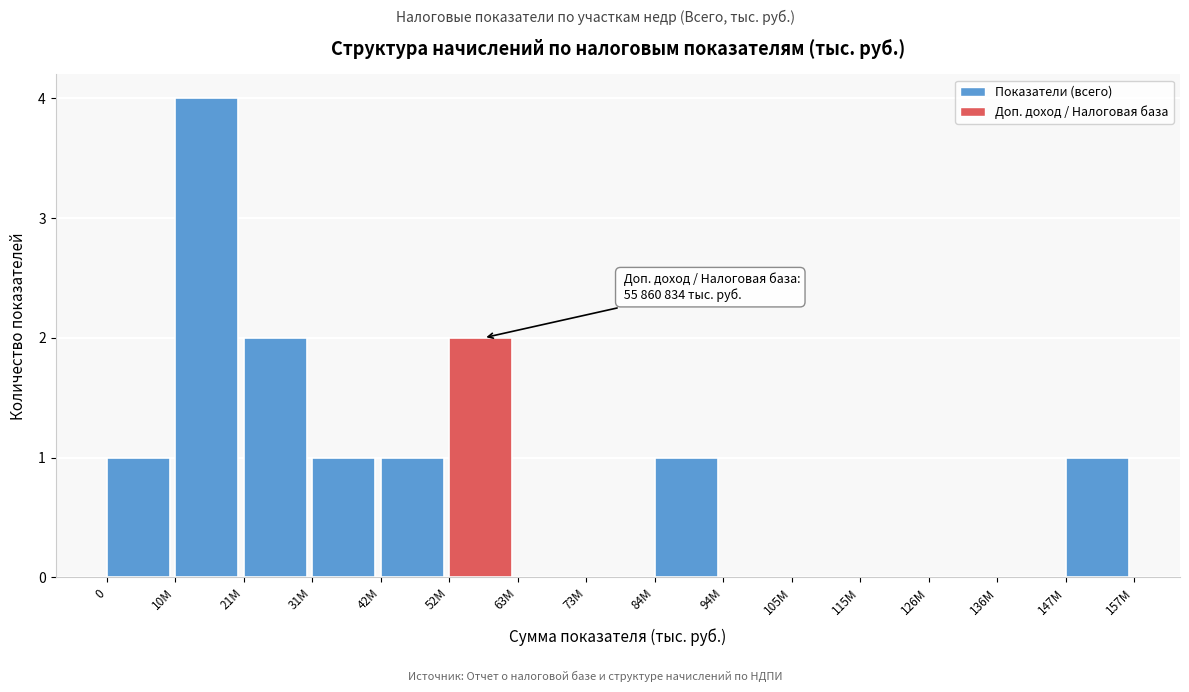

Reading left to right, what are all the values shown in this chart?

0=1	10М=4	21М=2	31М=1	42М=1	52М=2	63М=0	73М=0	84М=1	94М=0	105М=0	115М=0	126М=0	136М=0	147М=1